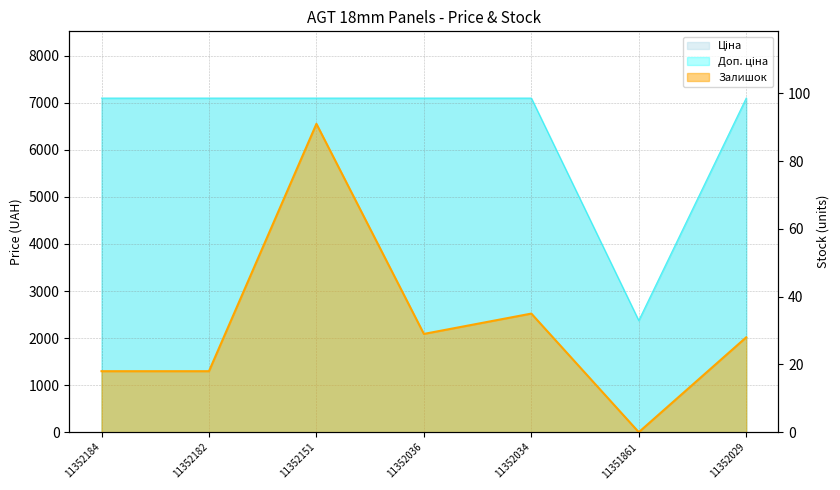

How many lines are shown in the chart?

3